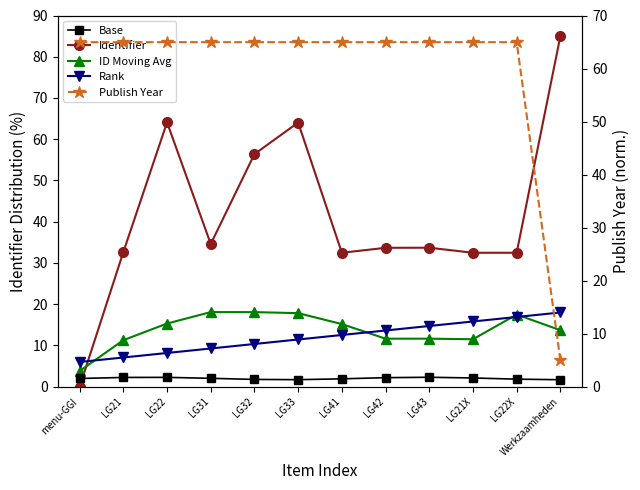

Which label corresponds to the smallest value in the chart?

menu-GGI